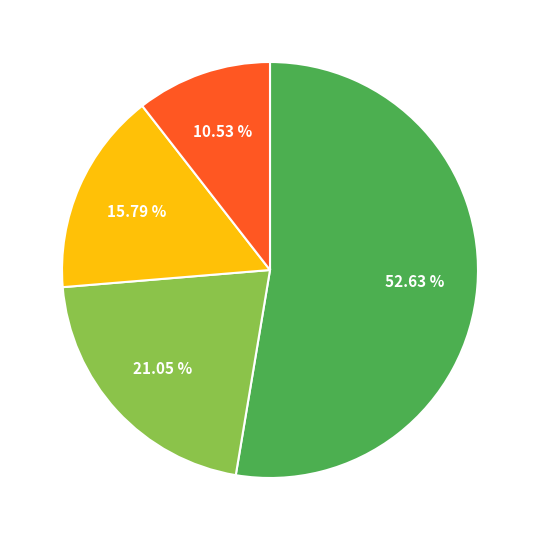

Does any single category account for the majority?

Yes